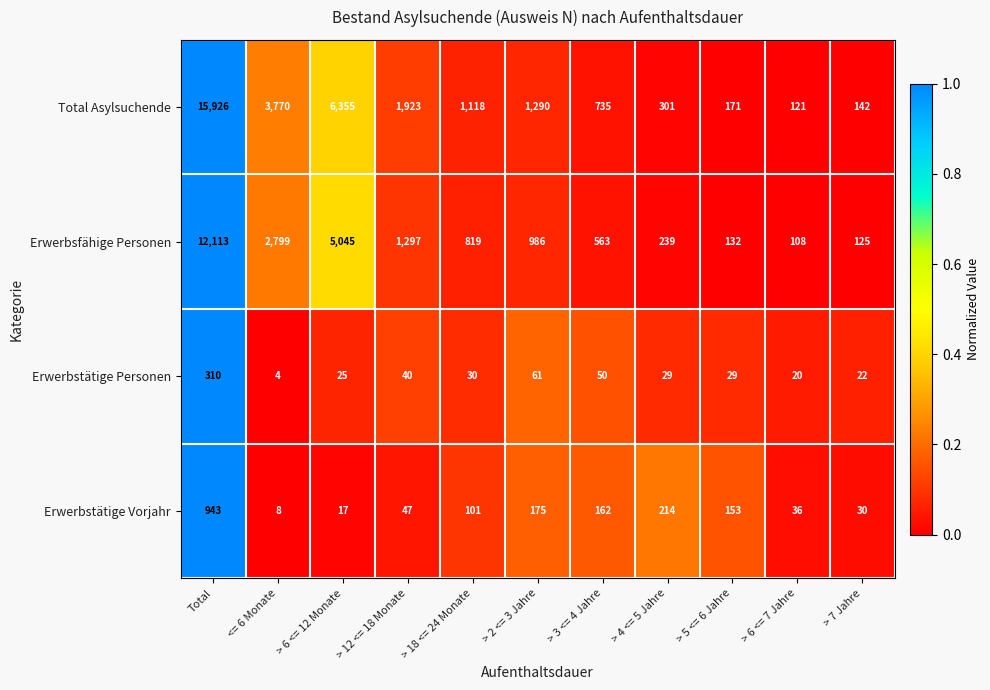

Which series has the largest total across all categories?

Total Asylsuchende